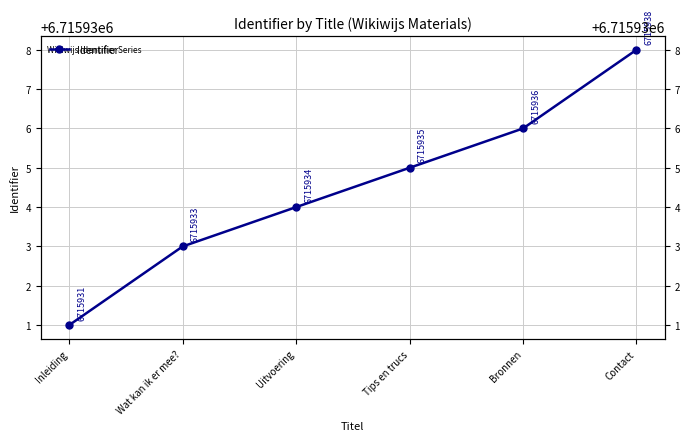

What is the difference between the values at Wat kan ik er mee? and Bronnen?

3